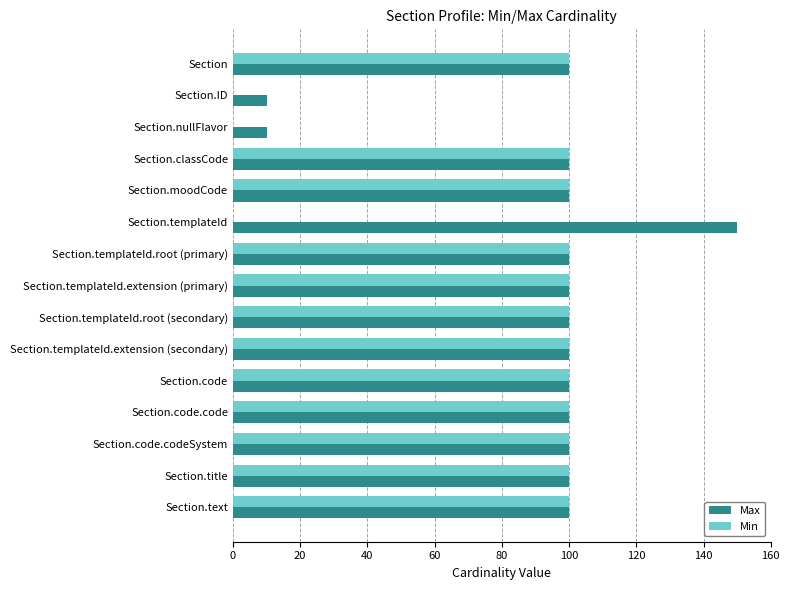

Which series has the largest total across all categories?

Max